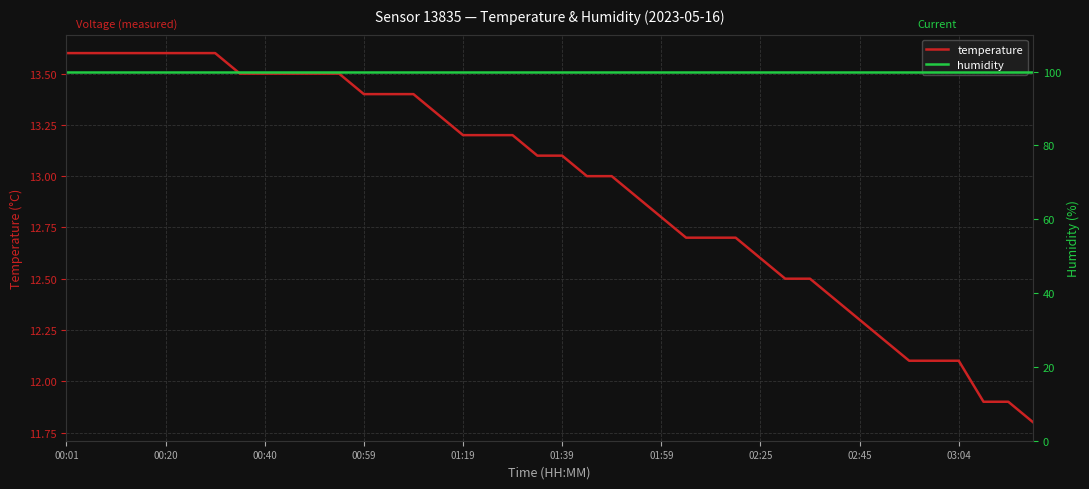

Where is humidity nearest to the value 99?

00:01